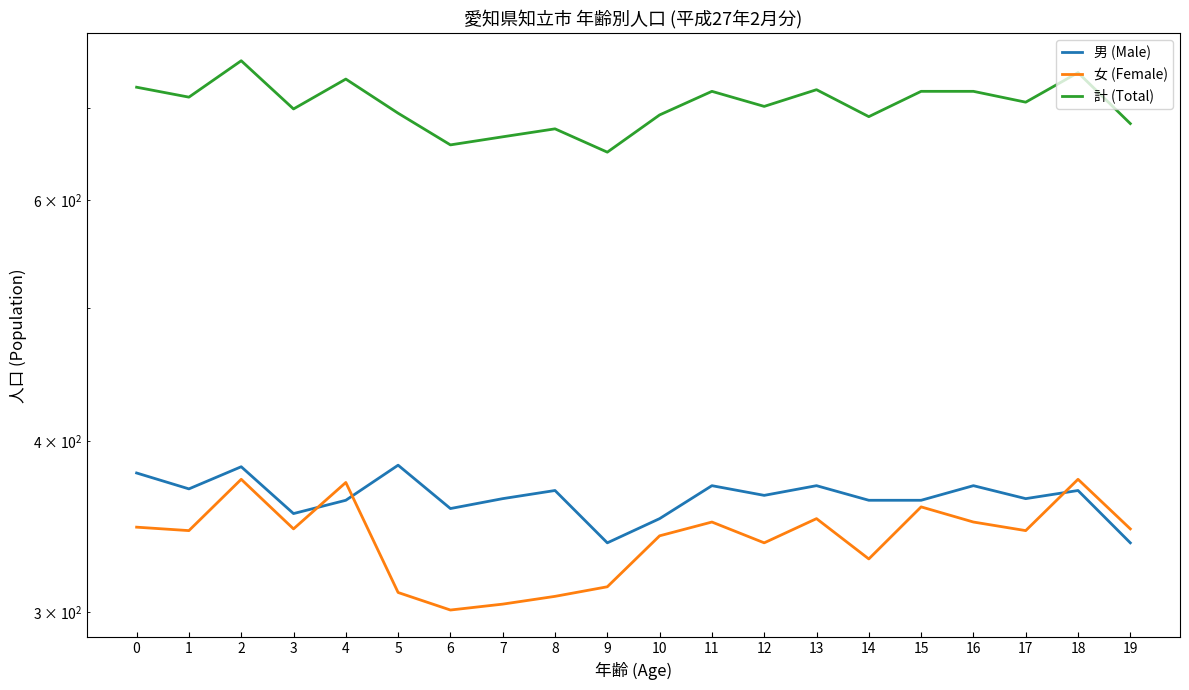

What are all the series names shown in the legend?

男 (Male), 女 (Female), 計 (Total)